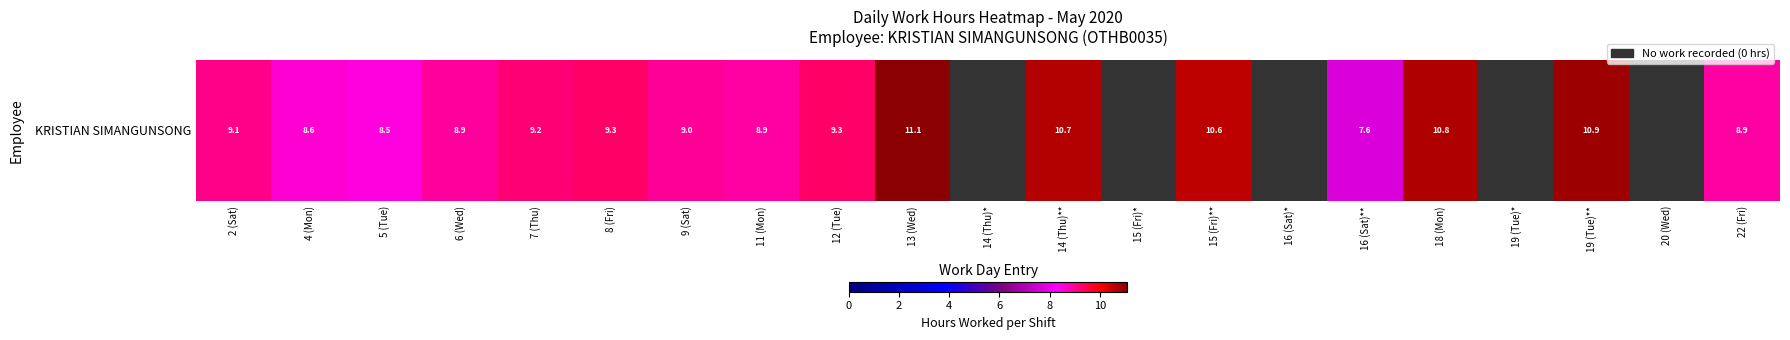

How many values exceed 9?

9